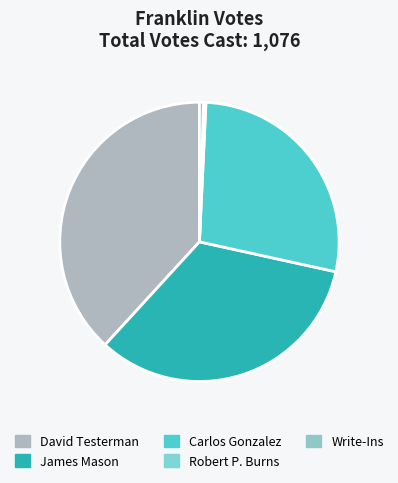

Is Carlos Gonzalez the majority of the pie?

No